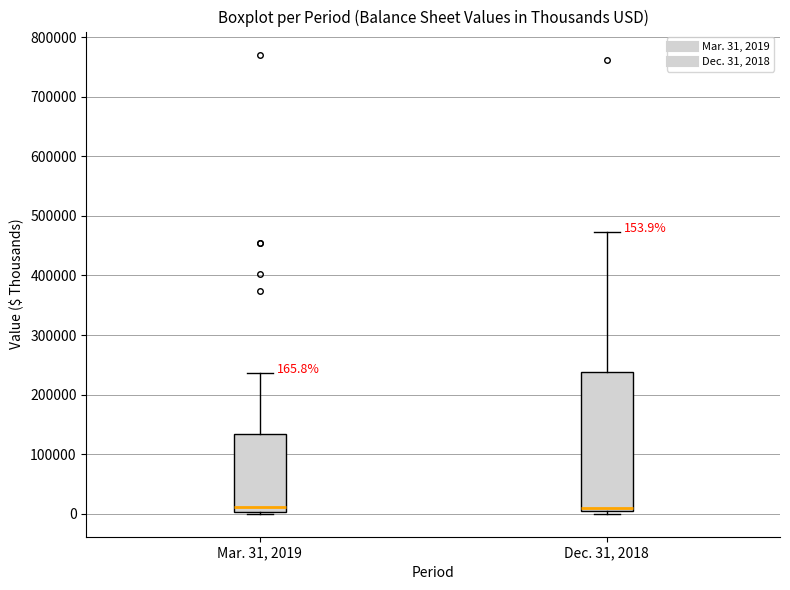

Which box is the tallest, from its lower edge to its upper edge?

Dec. 31, 2018